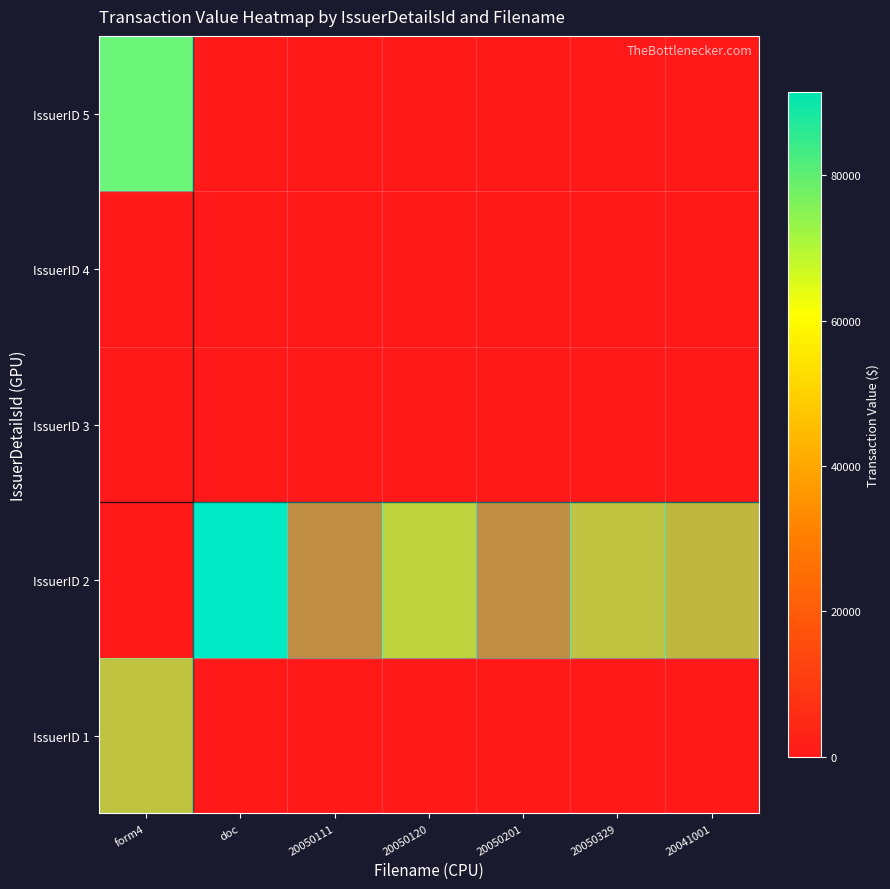

Which label corresponds to the largest value in the chart?

doc